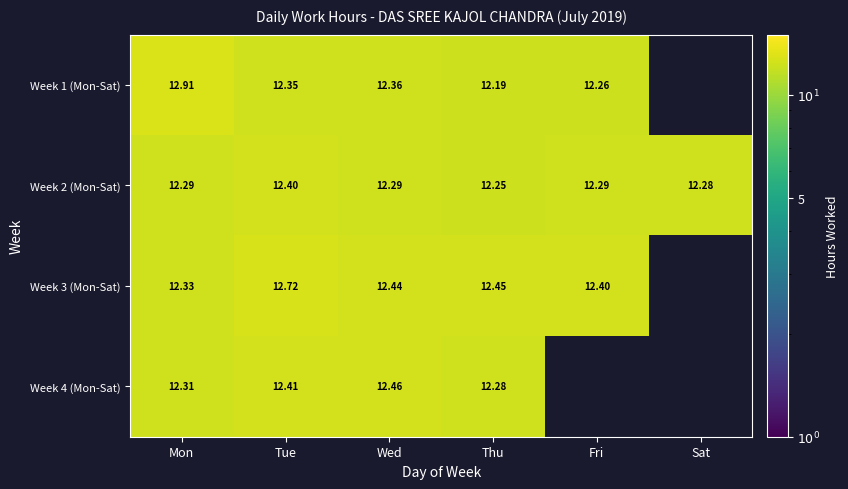

At which category does the chart reach its minimum across all series?

Thu